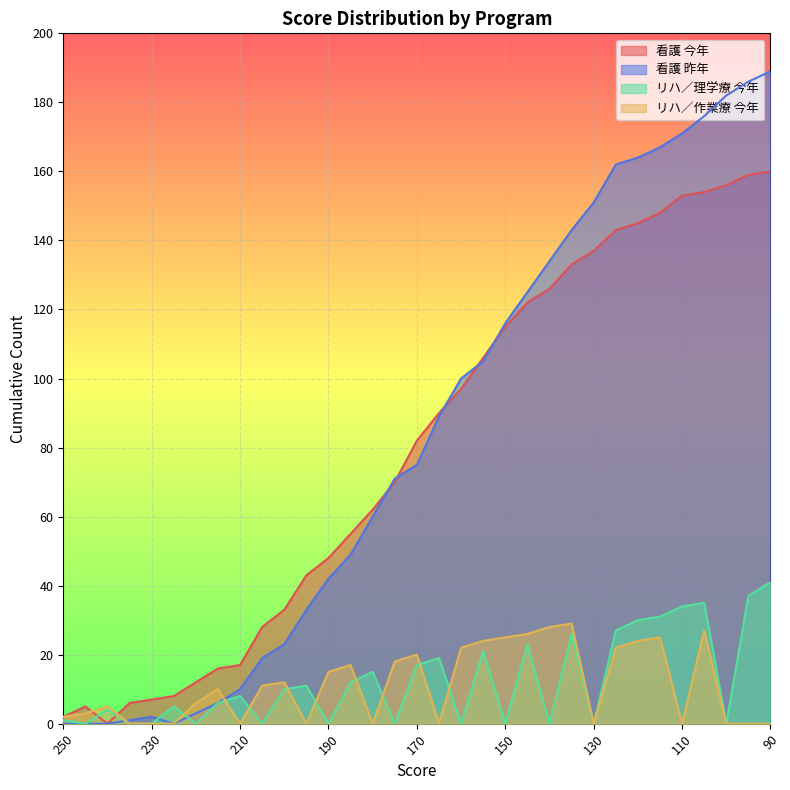

What is the total value across all series at 190?

105